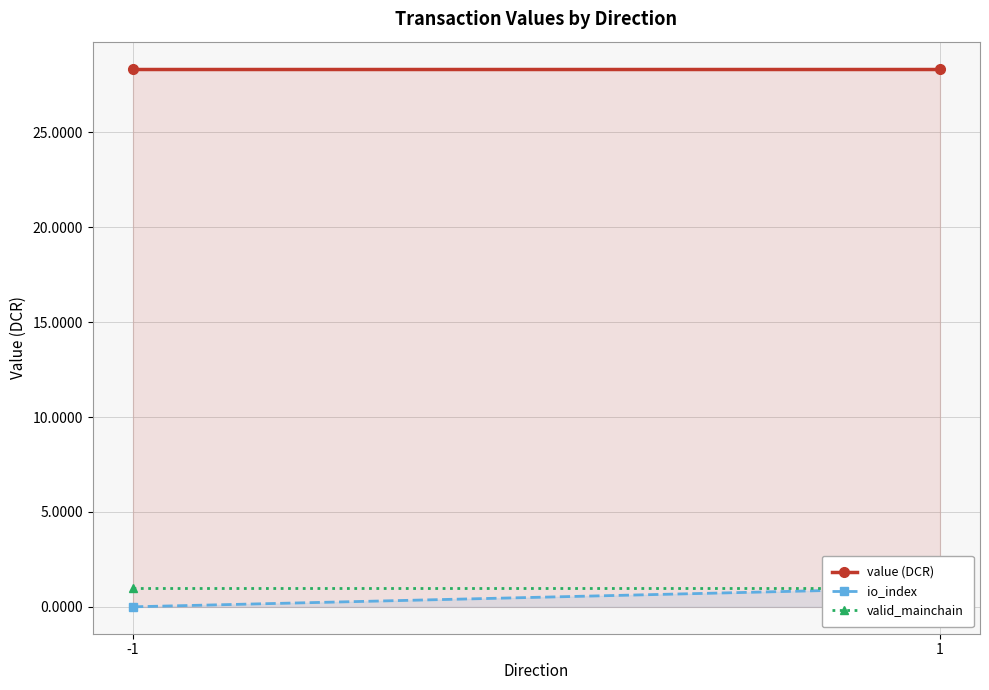

Read the io_index value at 1.

1.0